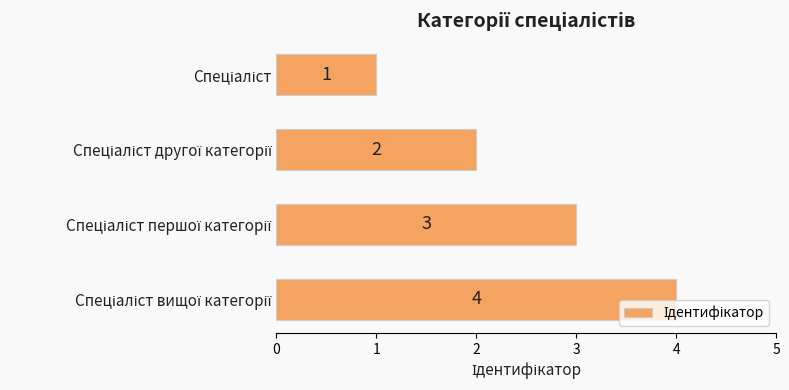

Count the values in the range 2 to 4.

3